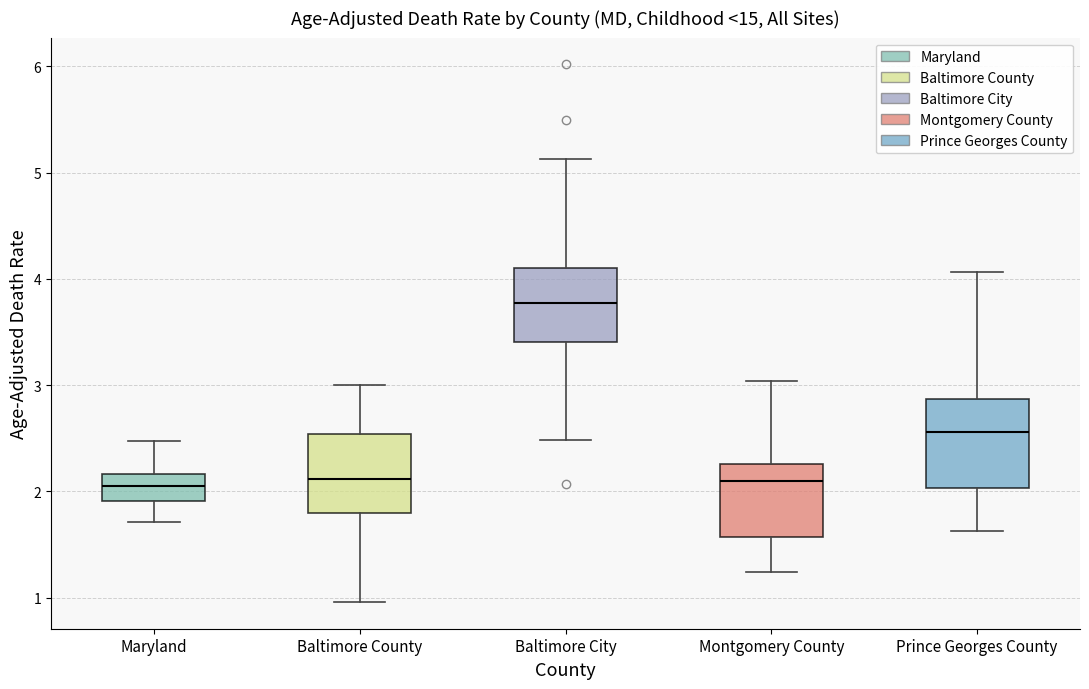

Reading left to right, read every box against the y-axis: the position of its median line, the range the box covers, and the ends of its whiskers. The values are not printed on the chart, so give them approximately, as read against the axis.

Maryland: median 2.1, box 1.9 to 2.2, whiskers 1.7 to 2.5
Baltimore County: median 2.1, box 1.8 to 2.5, whiskers 1.0 to 3.0
Baltimore City: median 3.8, box 3.4 to 4.1, whiskers 2.5 to 5.1
Montgomery County: median 2.1, box 1.6 to 2.3, whiskers 1.2 to 3.0
Prince Georges County: median 2.6, box 2.0 to 2.9, whiskers 1.6 to 4.1